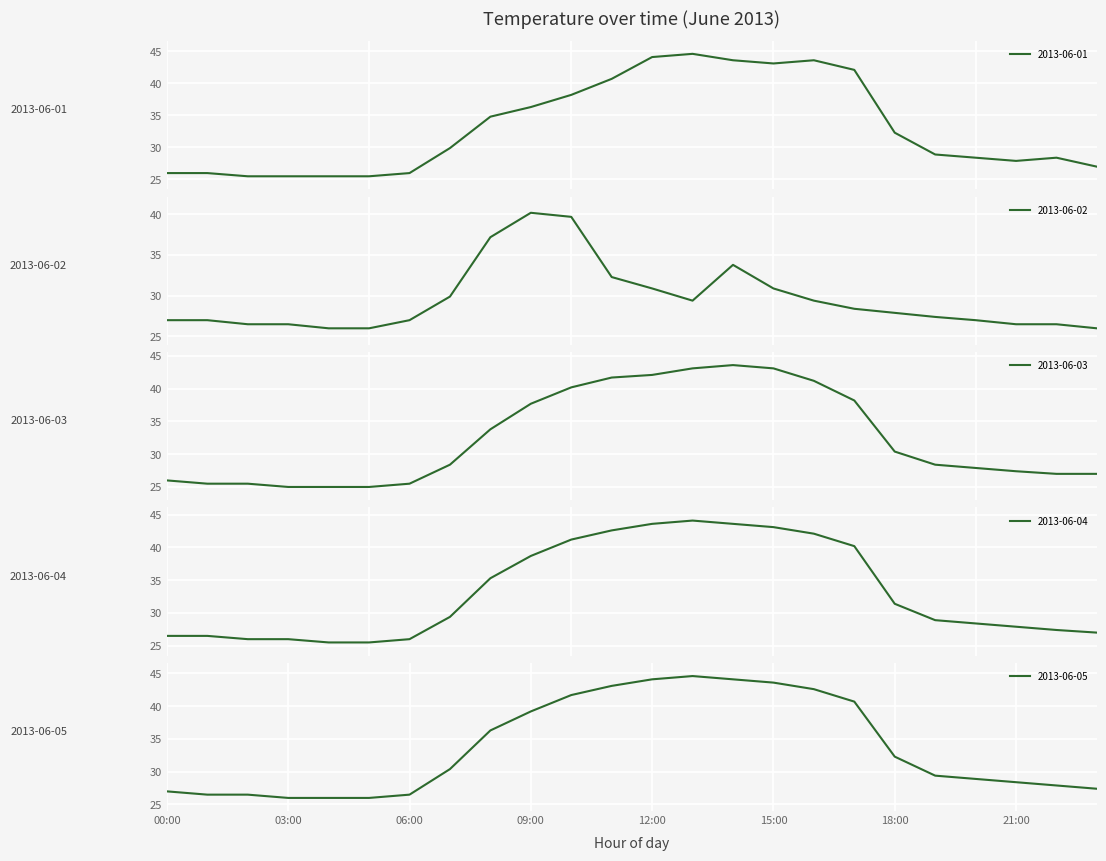

True or false: 2013-06-02 and 2013-06-04 cross at least once.

True